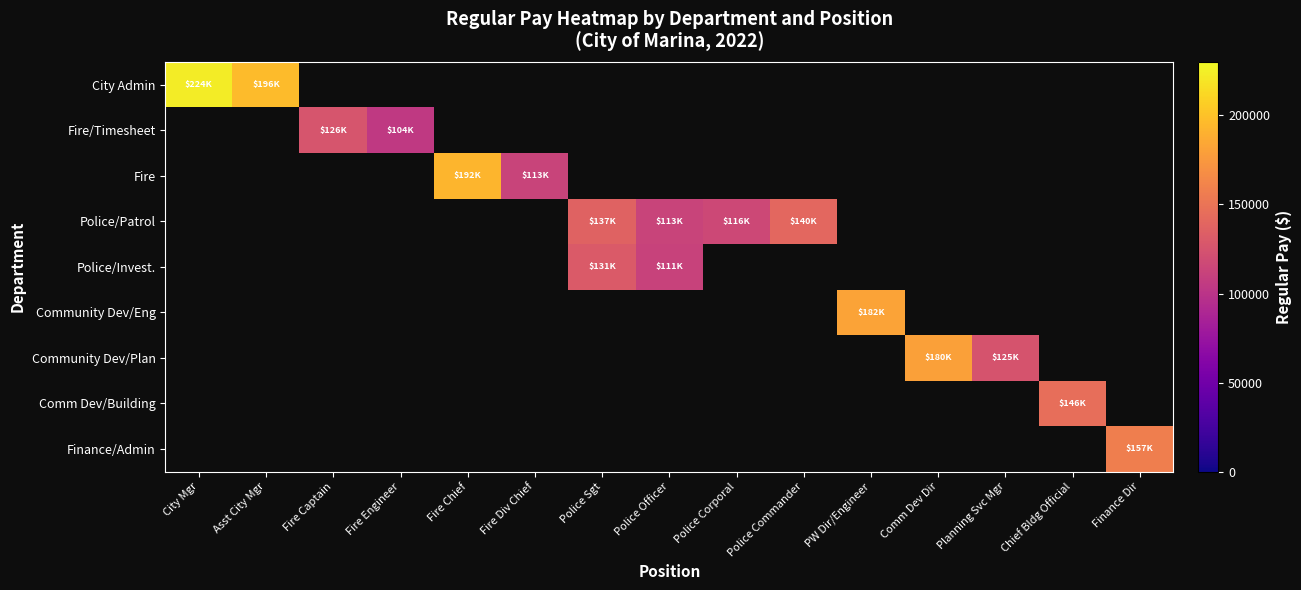

What is the smallest value displayed?

104333.7